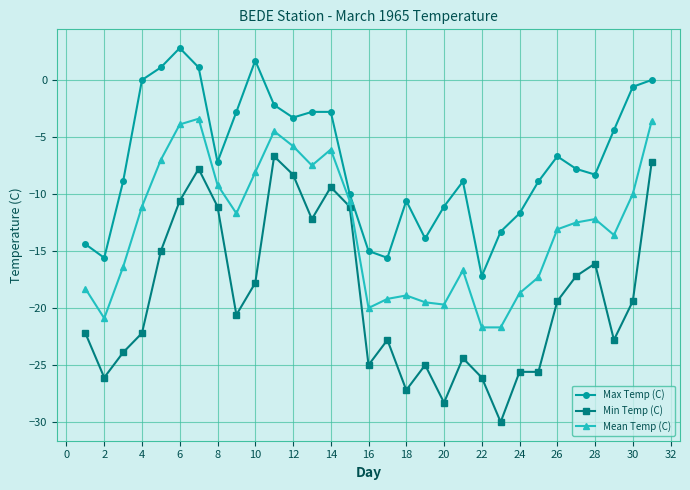

List the series in order of their peak value, highest first.

Max Temp (C), Mean Temp (C), Min Temp (C)